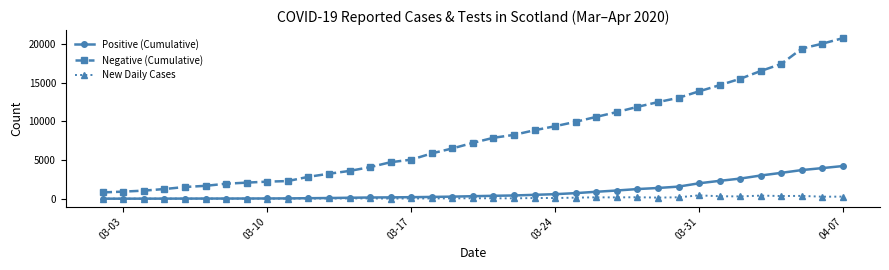

Which series has the largest total across all categories?

Negative (Cumulative)